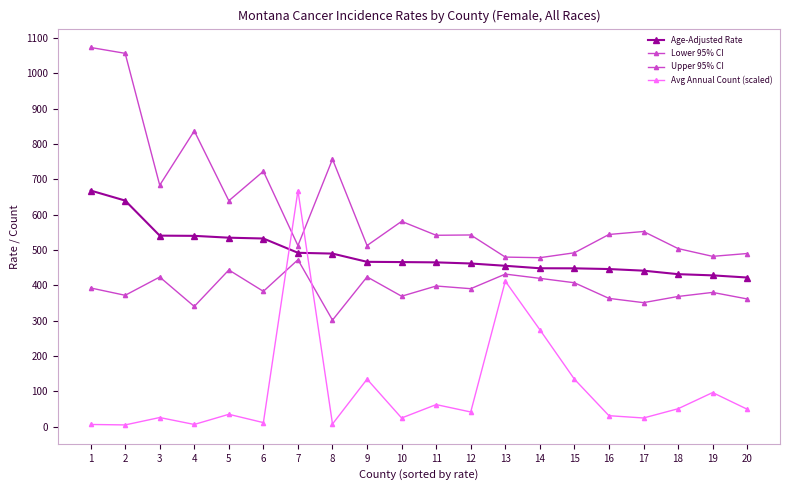

Which series changed the most between 1 and 8?

Upper 95% CI